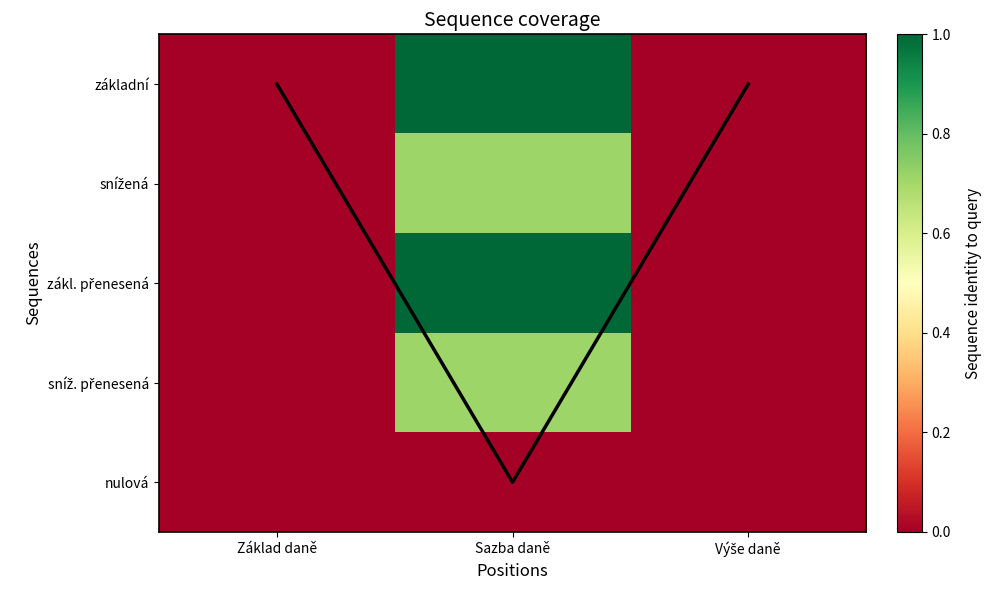

Where is zákl. přenesená nearest to the value 0?

Základ daně